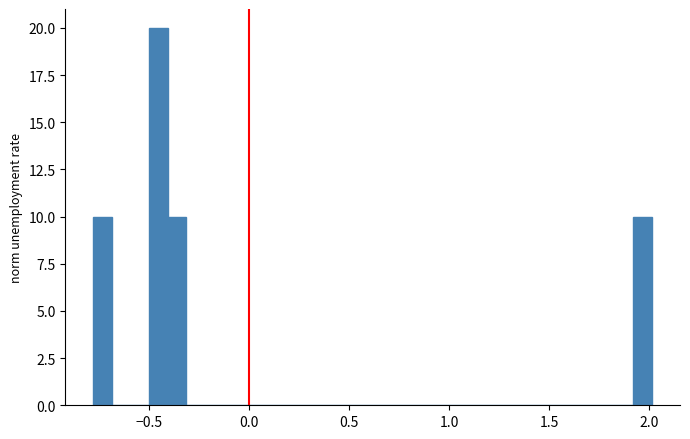

Around what value on the x-axis is the tallest bar? Give the approximate position of its centre, as read against the axis.

-0.45